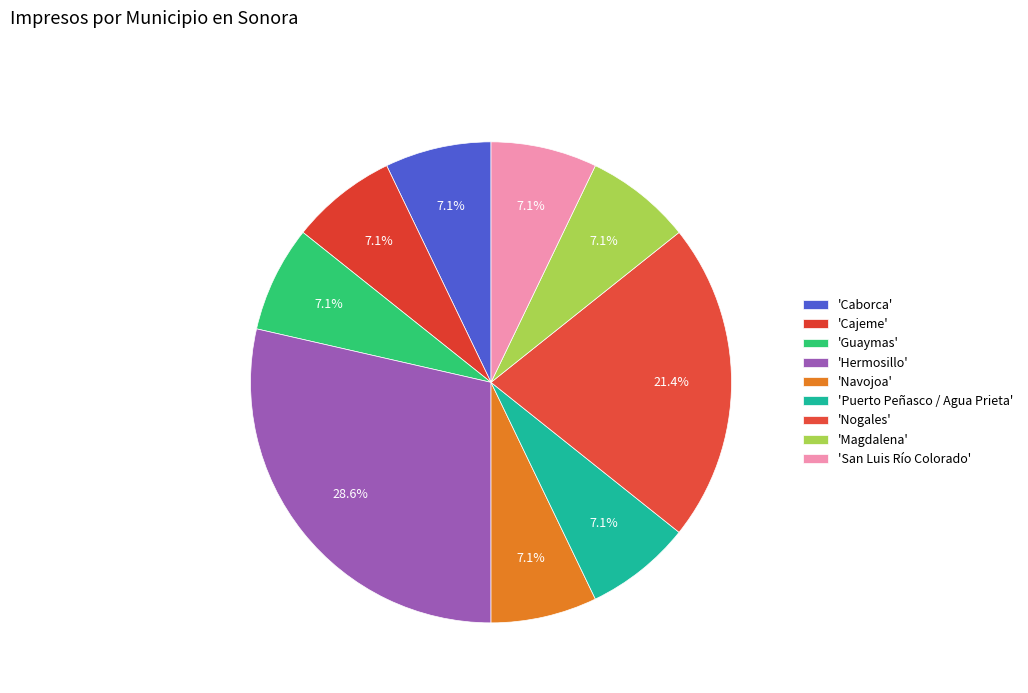

How many slices are in this pie chart?

9